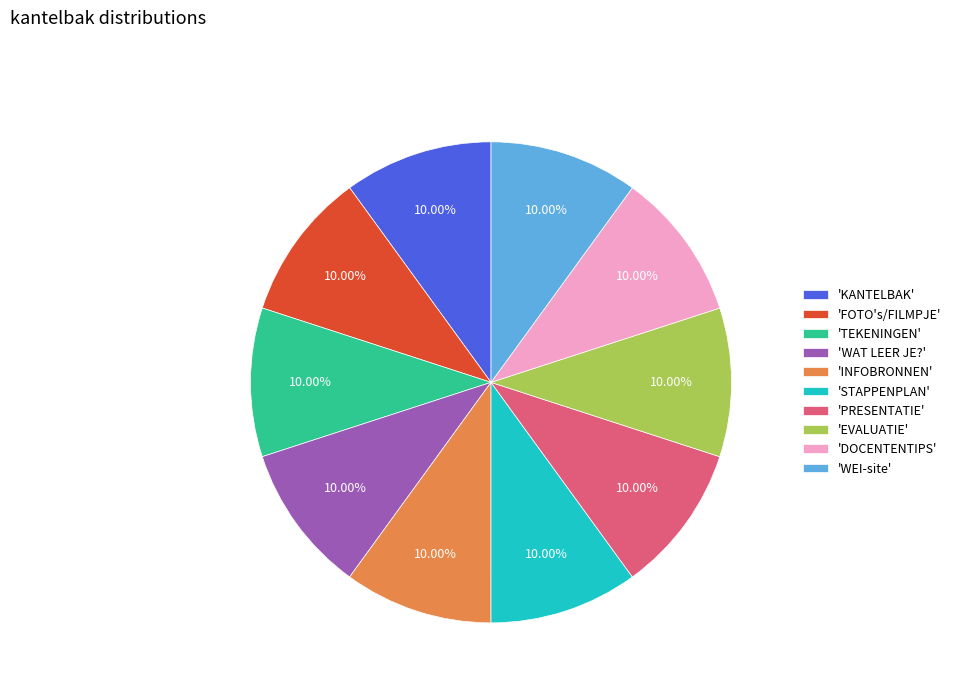

Is there any slice that represents more than half of the pie?

No